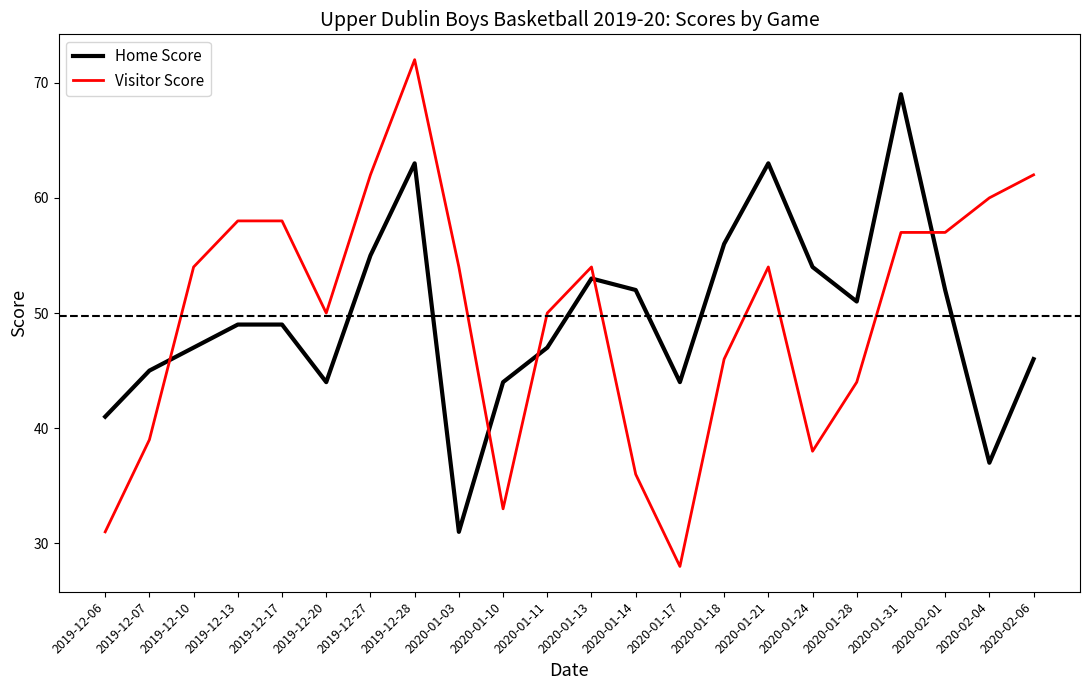

What is the difference between the maximum and minimum values in the Visitor Score series?

44